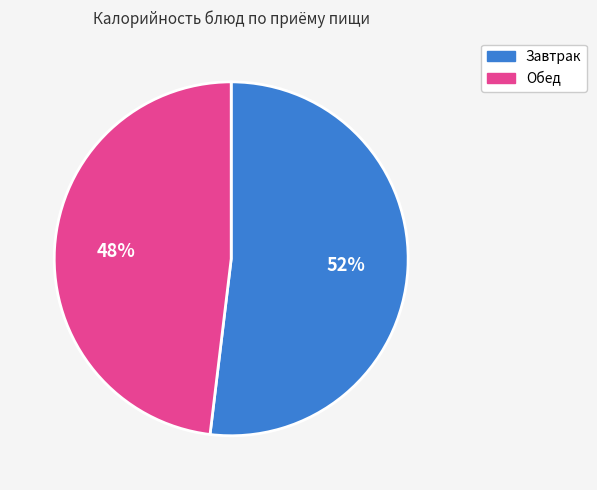

To the nearest percent, what portion does Завтрак represent?

52%